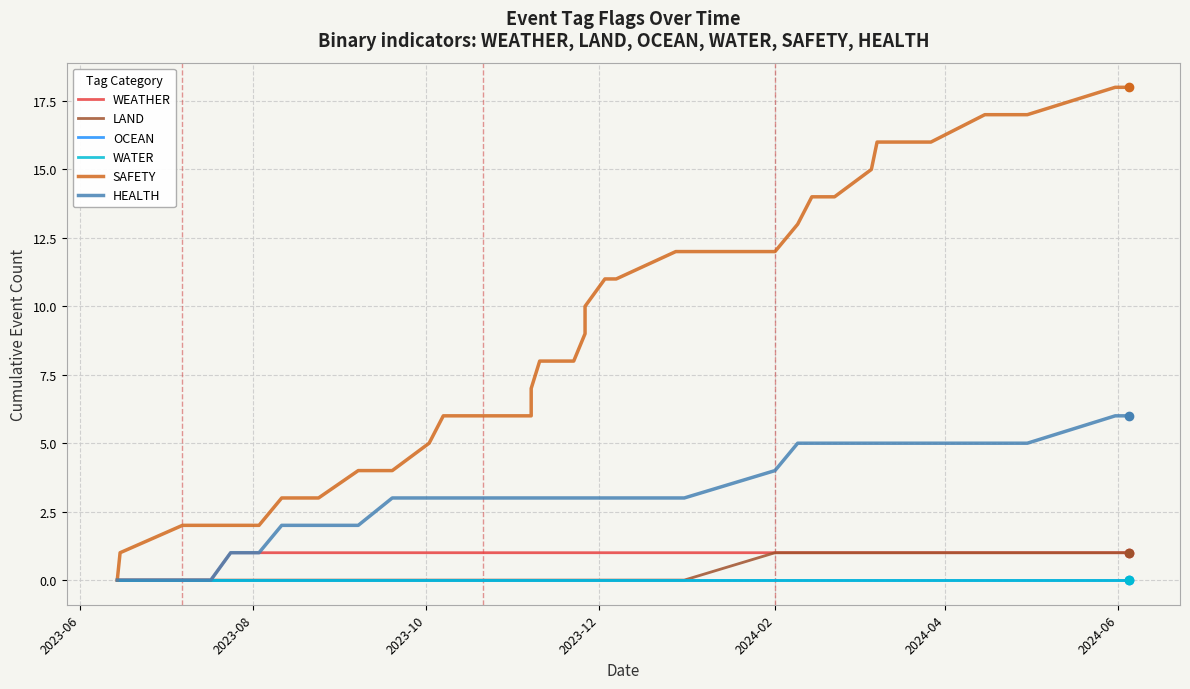

What is the difference between the maximum and minimum values in the SAFETY series?

18